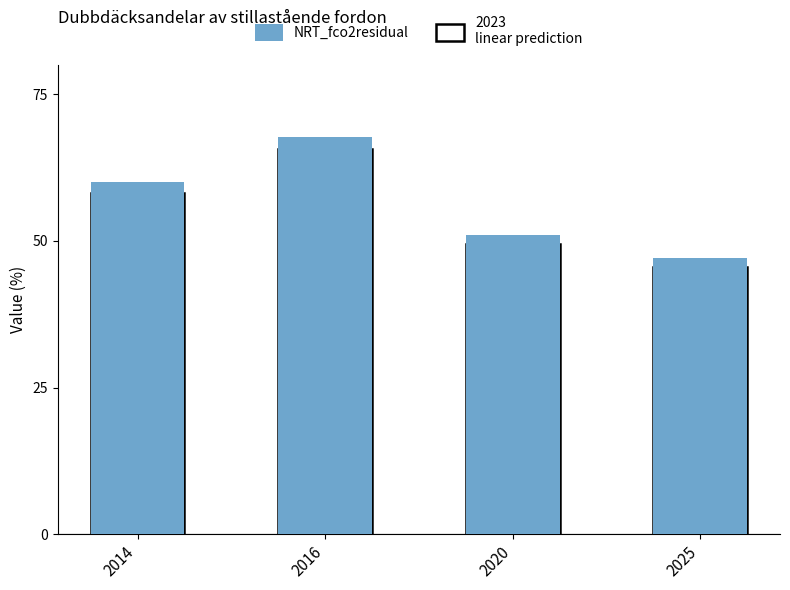

Rank the categories by value from highest to lowest.

2016, 2014, 2020, 2025